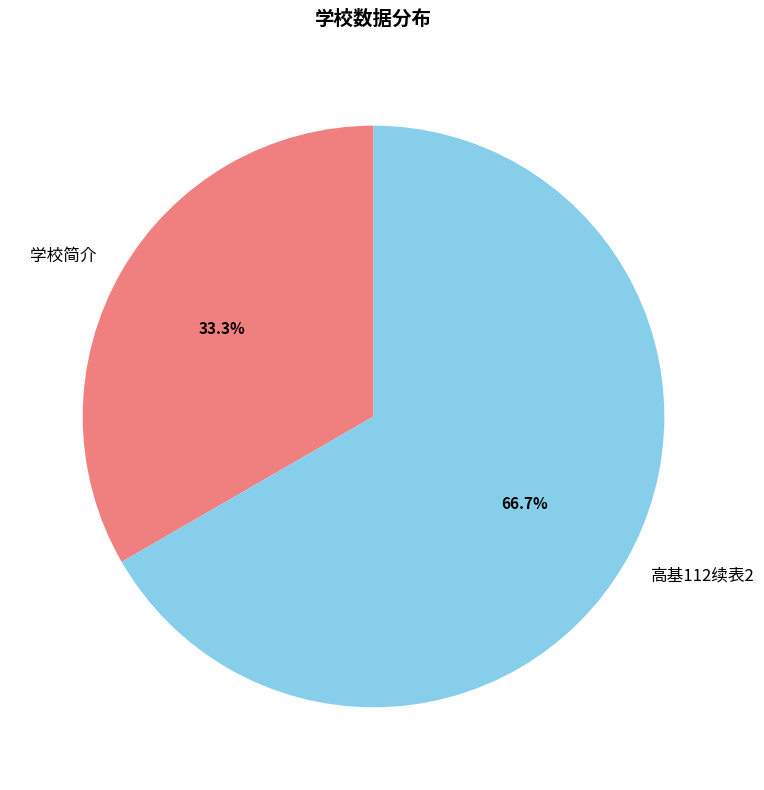

The 学校简介 slice represents 44% of the pie. True or false?

False